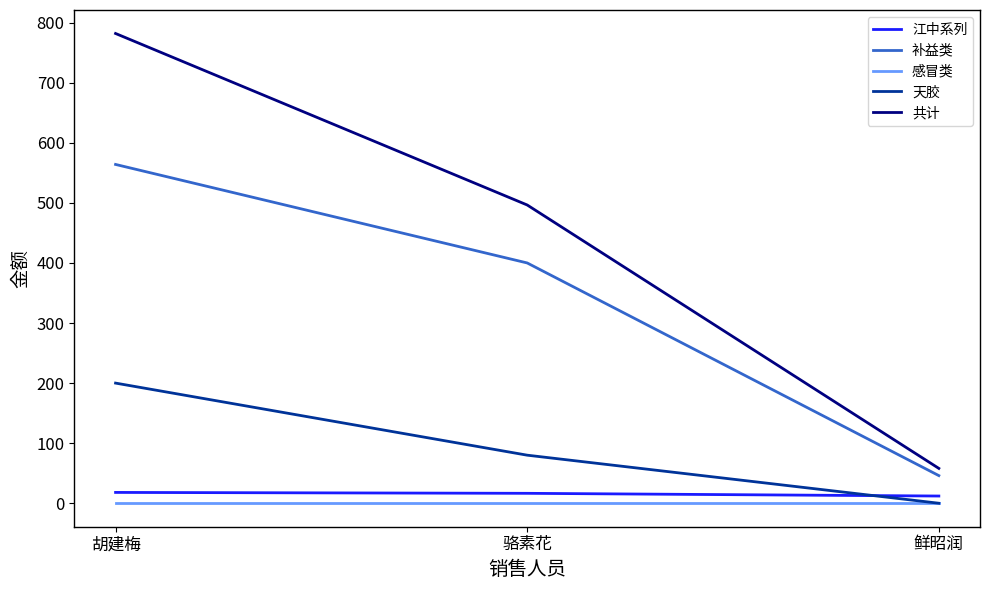

Rank the categories by 补益类 value from lowest to highest.

鲜昭润, 骆素花, 胡建梅